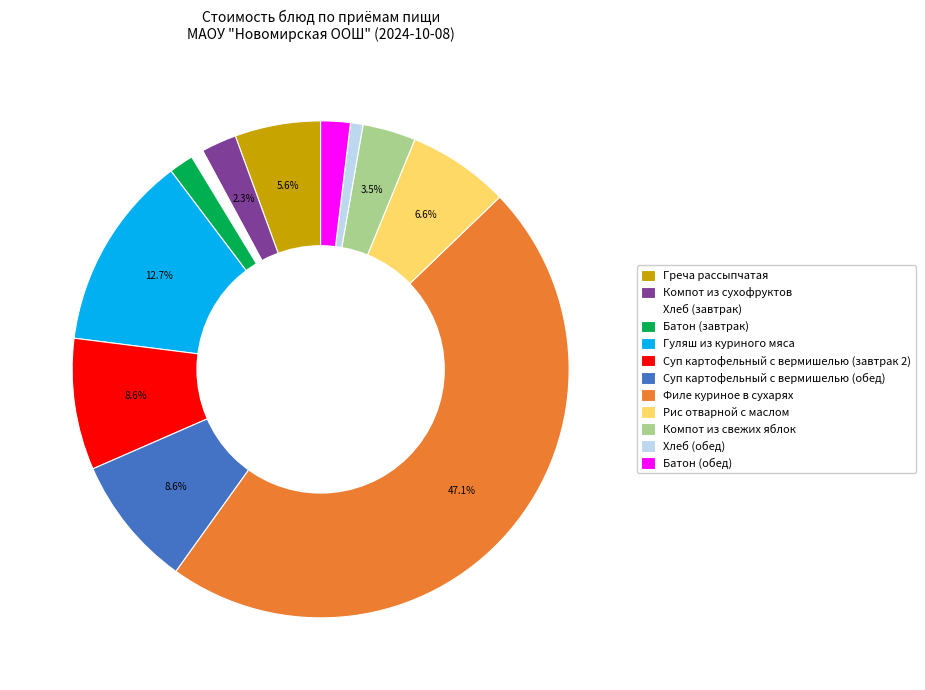

To the nearest percent, what is the difference between the Филе куриное в сухарях and Хлеб (обед) slice percentages?

46%